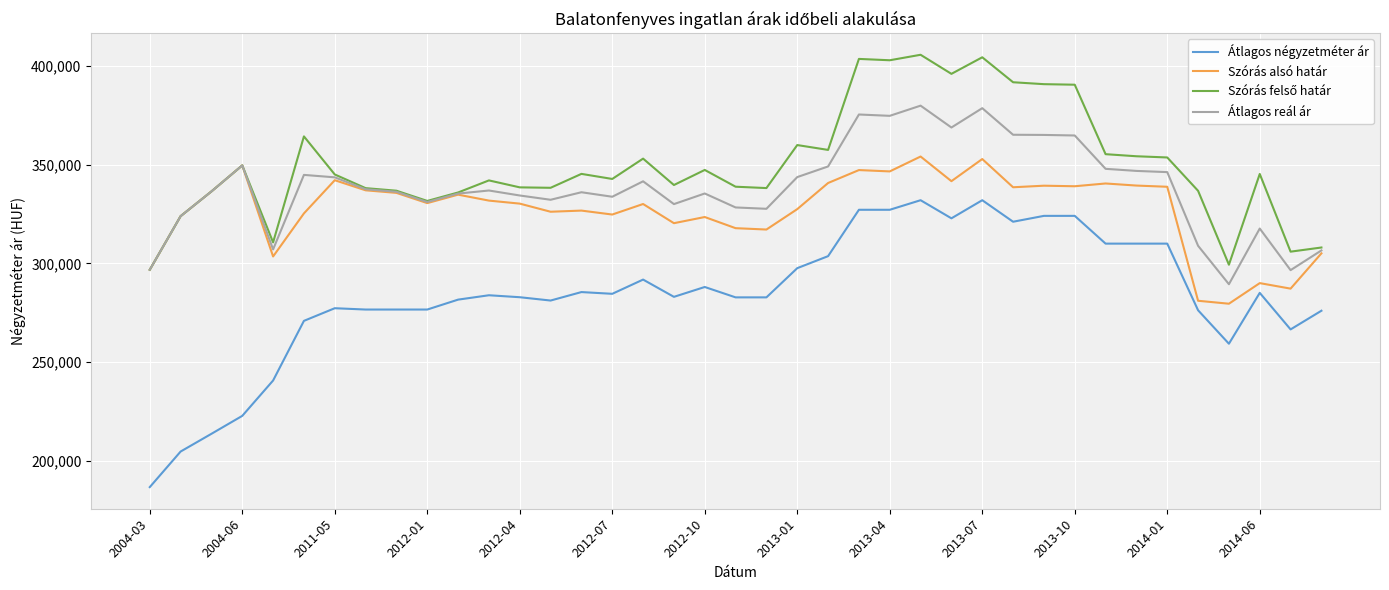

Which series has the widest spread of values?

Átlagos négyzetméter ár